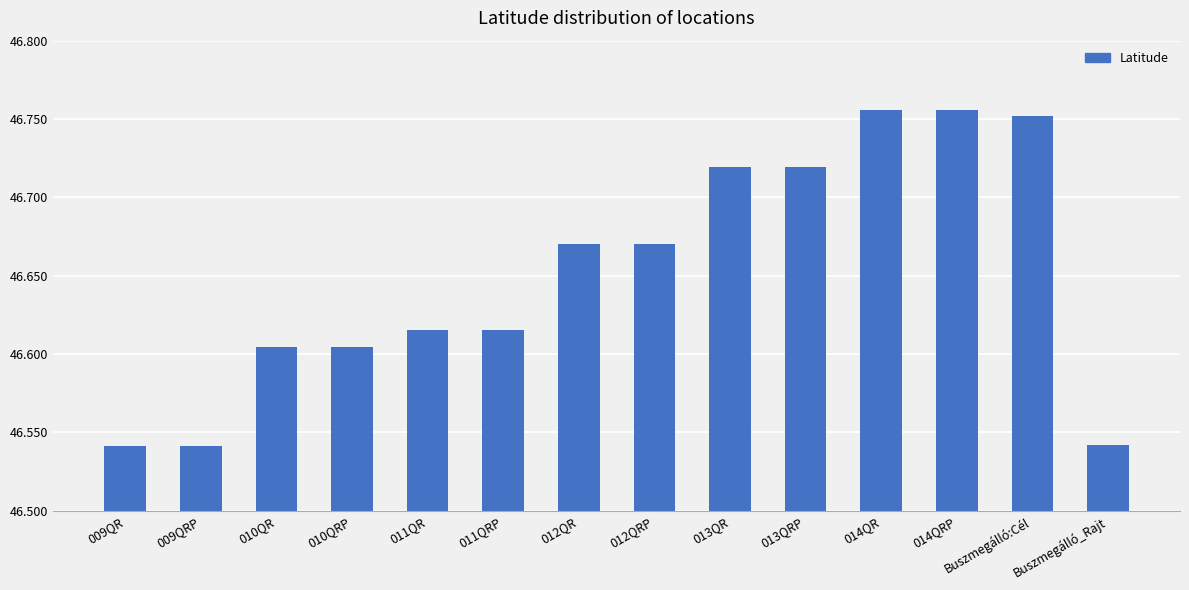

What is the sum of all values?

653.1